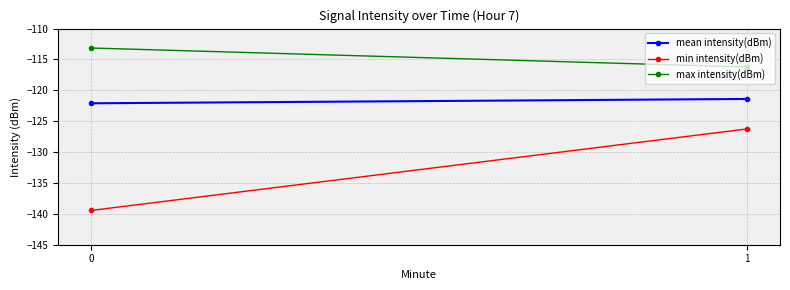

What is the spread (max minus min) of values at 0?

26.3